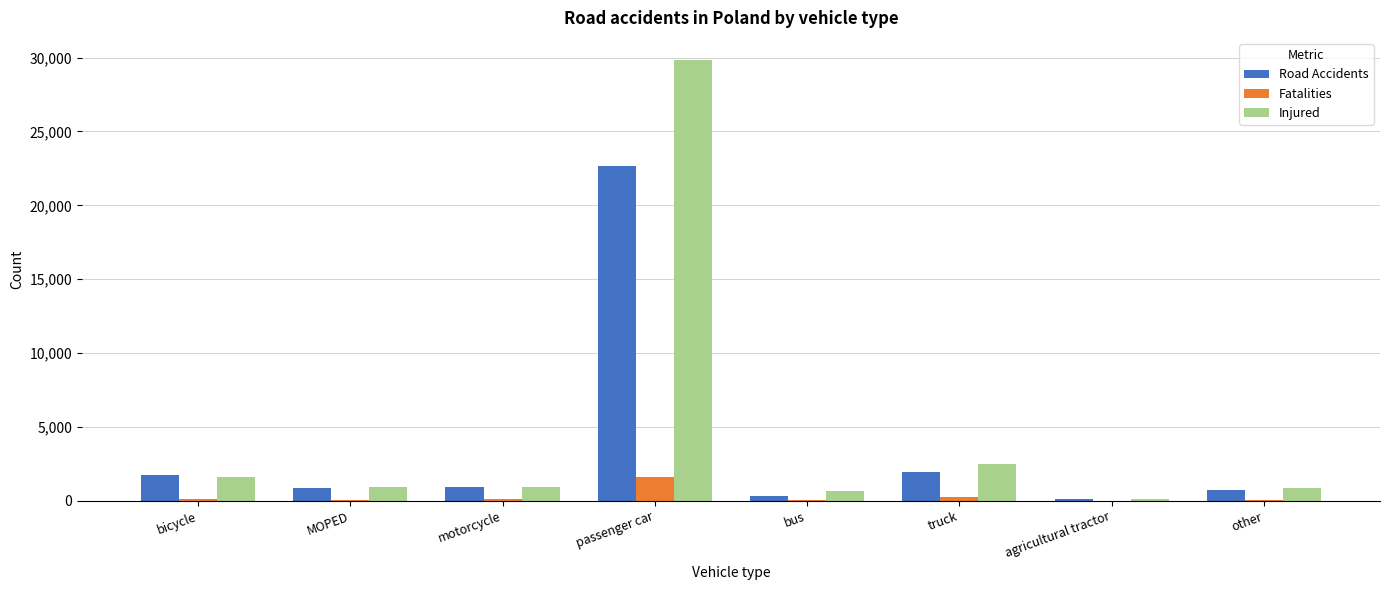

Which category has the highest value across all series?

passenger car